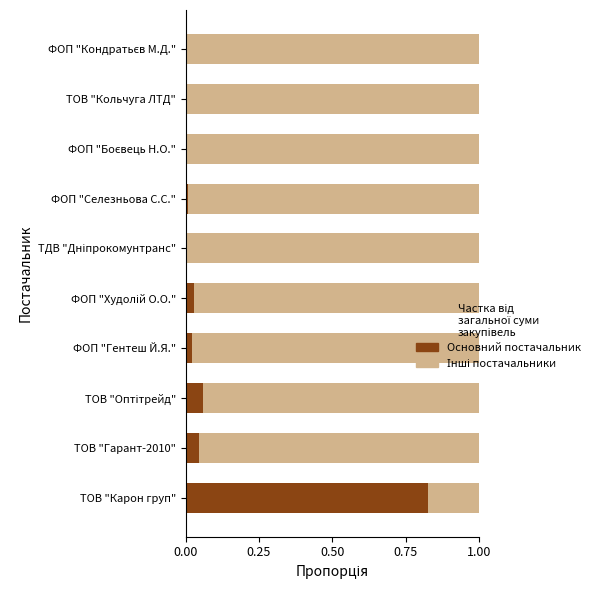

Which category has the highest value in the Основний постачальник series?

ТОВ "Карон груп"